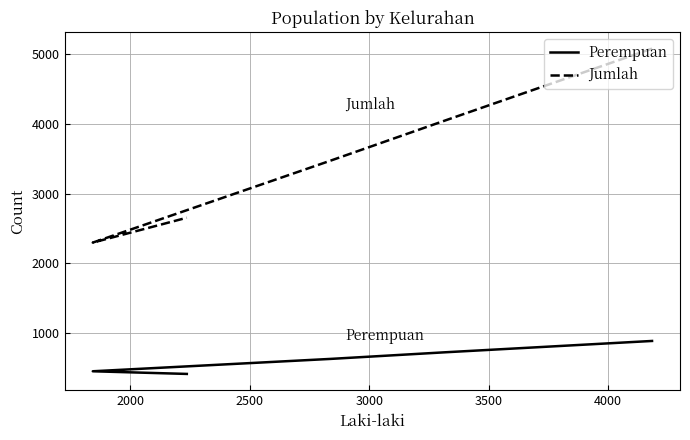

Is this an area chart (filled region under the line)?

No